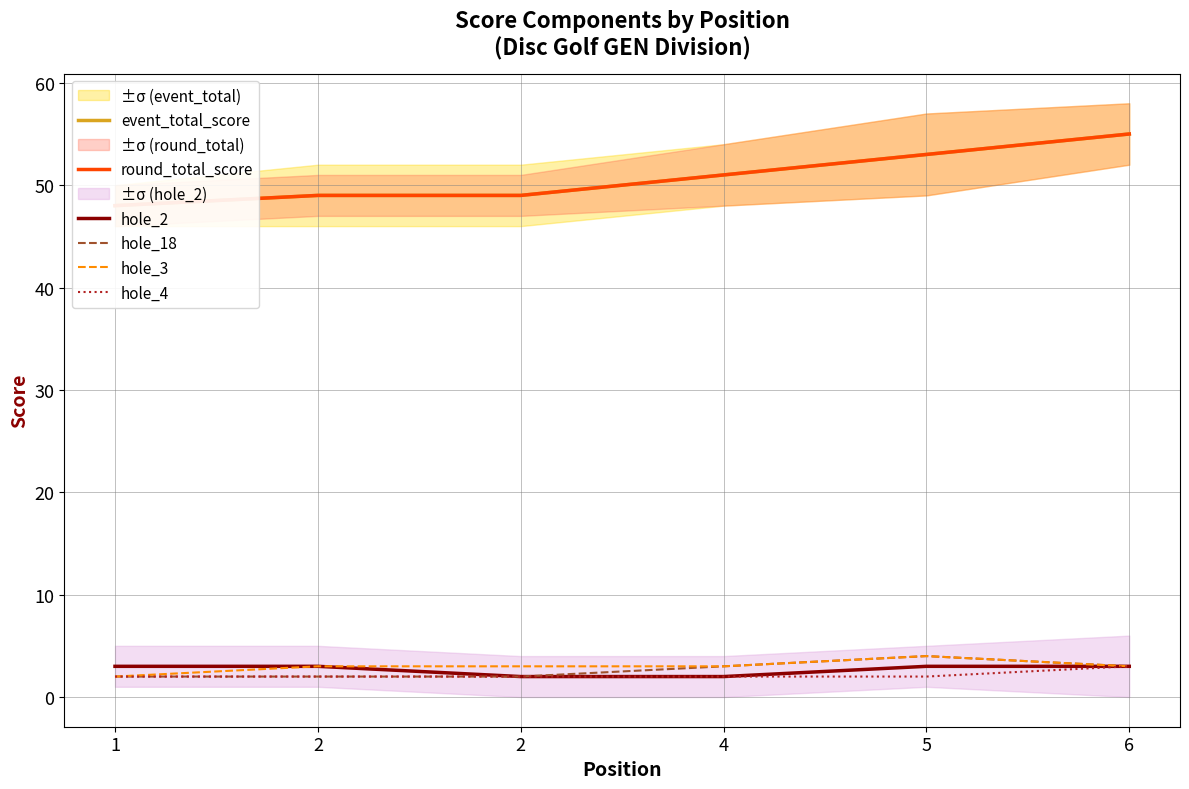

Reading left to right, what are all the values shown in this chart?

event_total_score: 48	49	49	51	53	55
round_total_score: 48	49	49	51	53	55
hole_2: 3	3	2	2	3	3
hole_18: 2	2	2	3	4	3
hole_3: 2	3	3	3	4	3
hole_4: 2	2	2	2	2	3